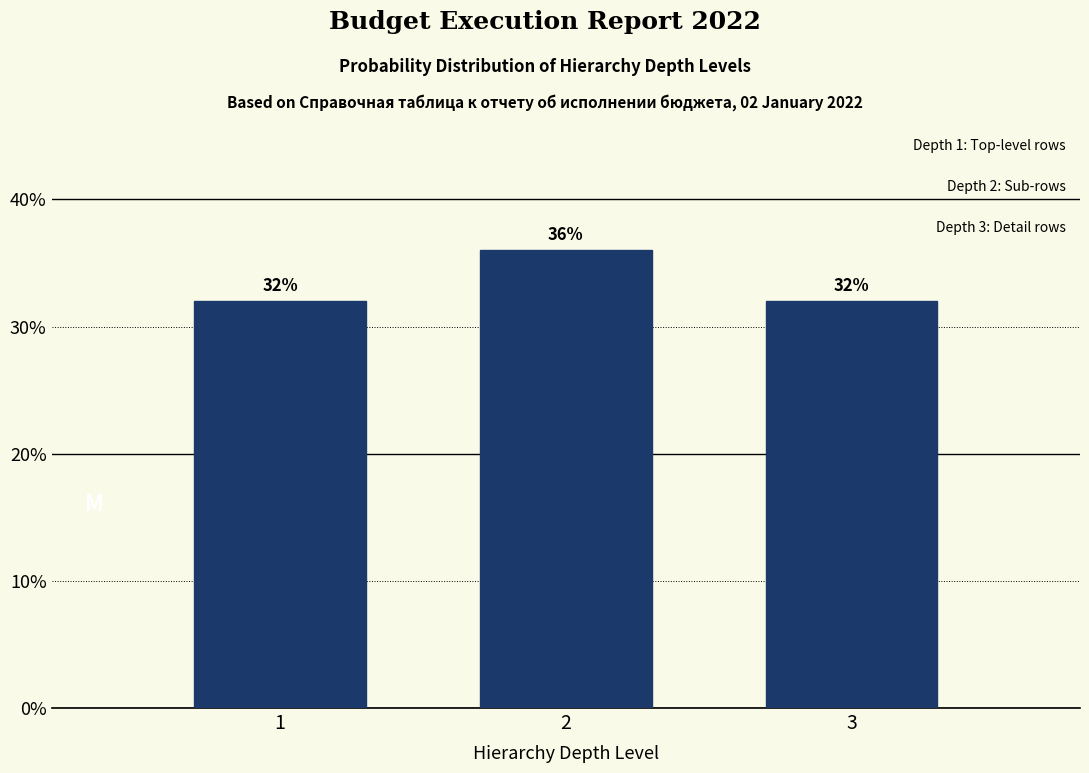

Reading left to right, list all the values displayed in this chart.

32	36	32